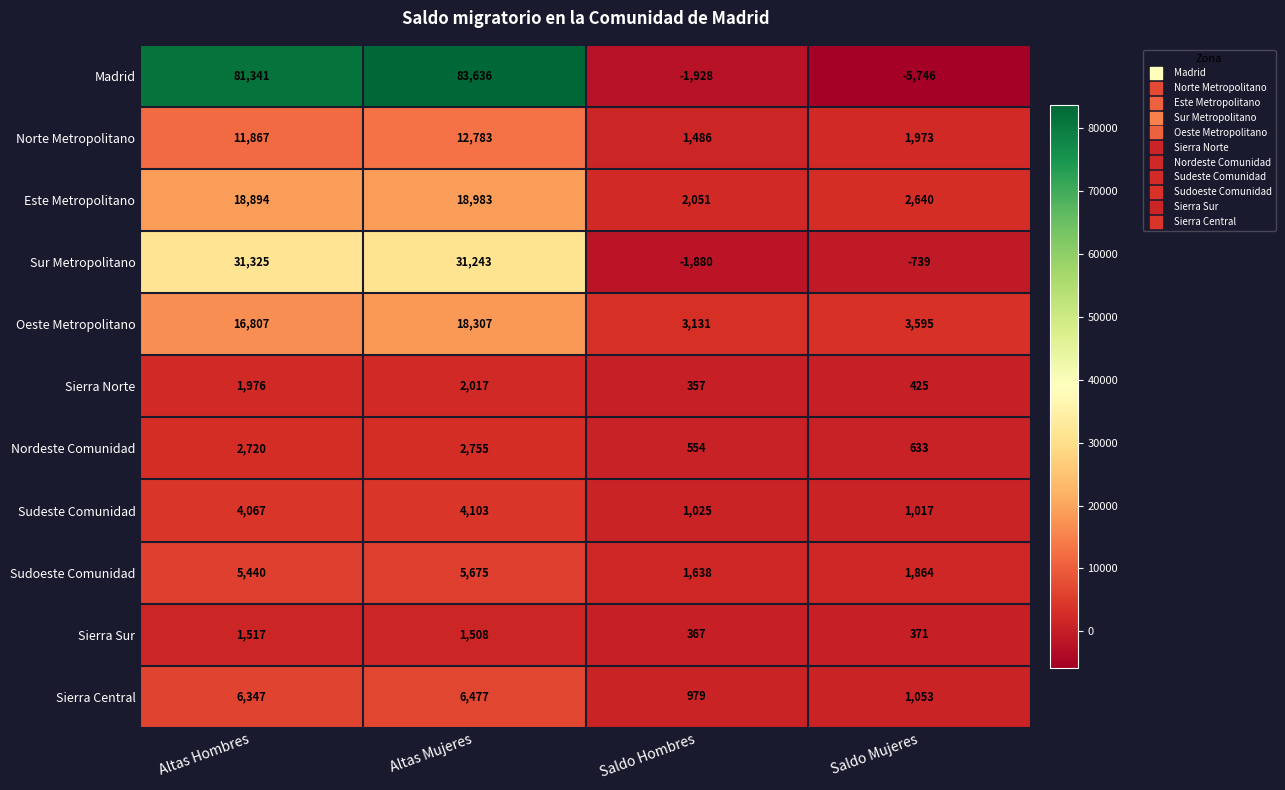

What is the average value of the Oeste Metropolitano series?

10460